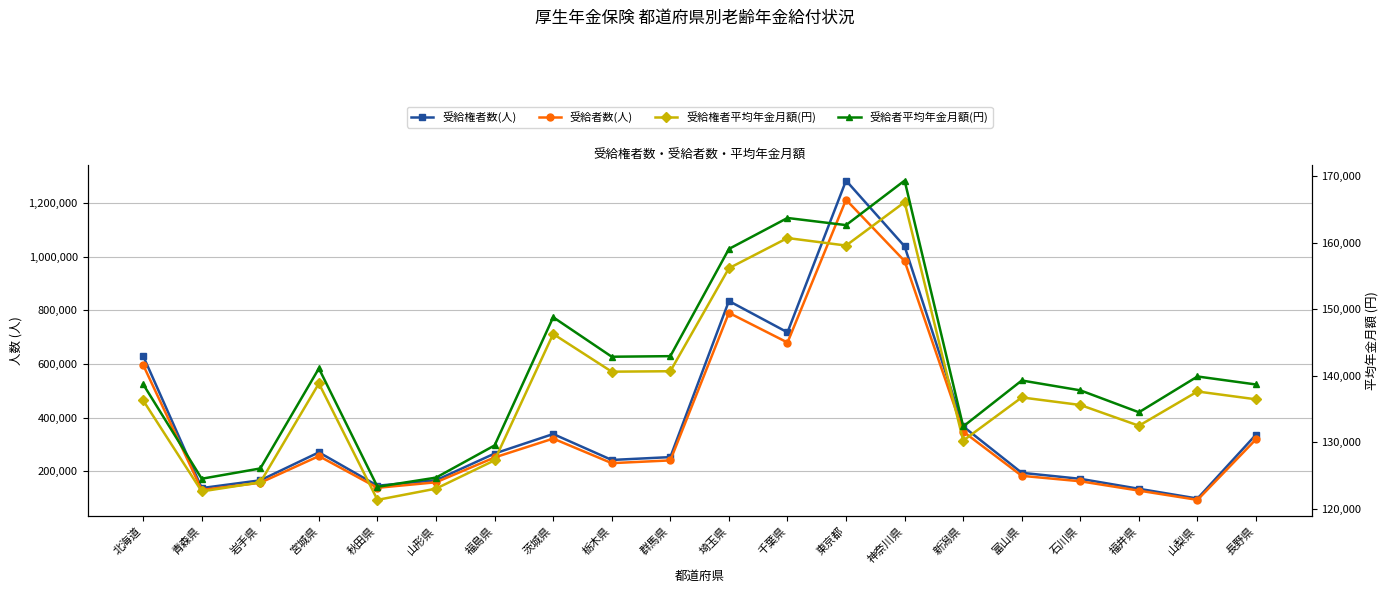

How many interior local peaks does the 受給権者数(人) series have?

4